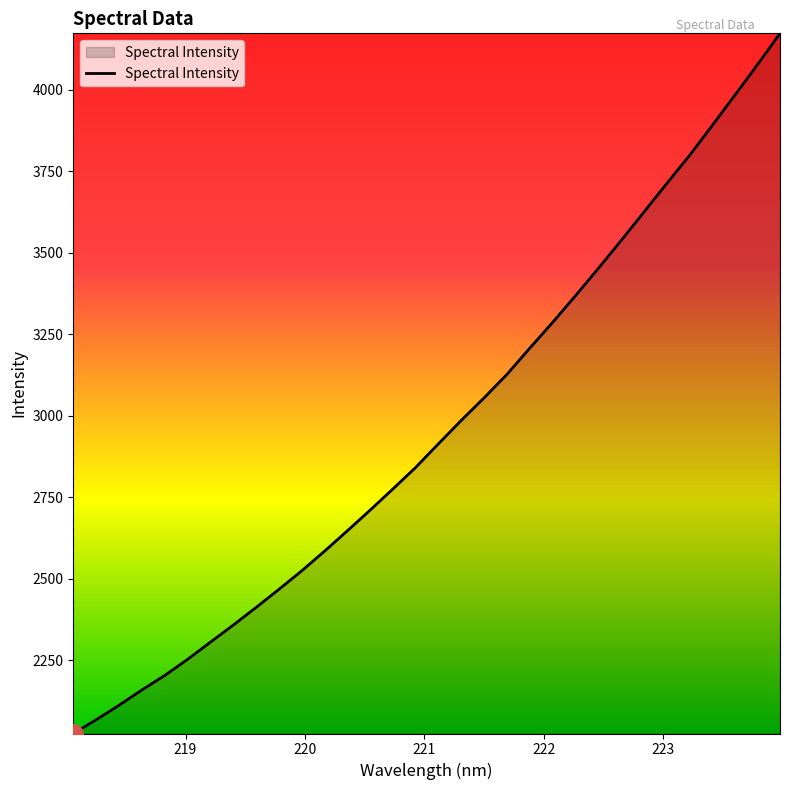

What is the difference between the maximum and minimum values?

2148.6